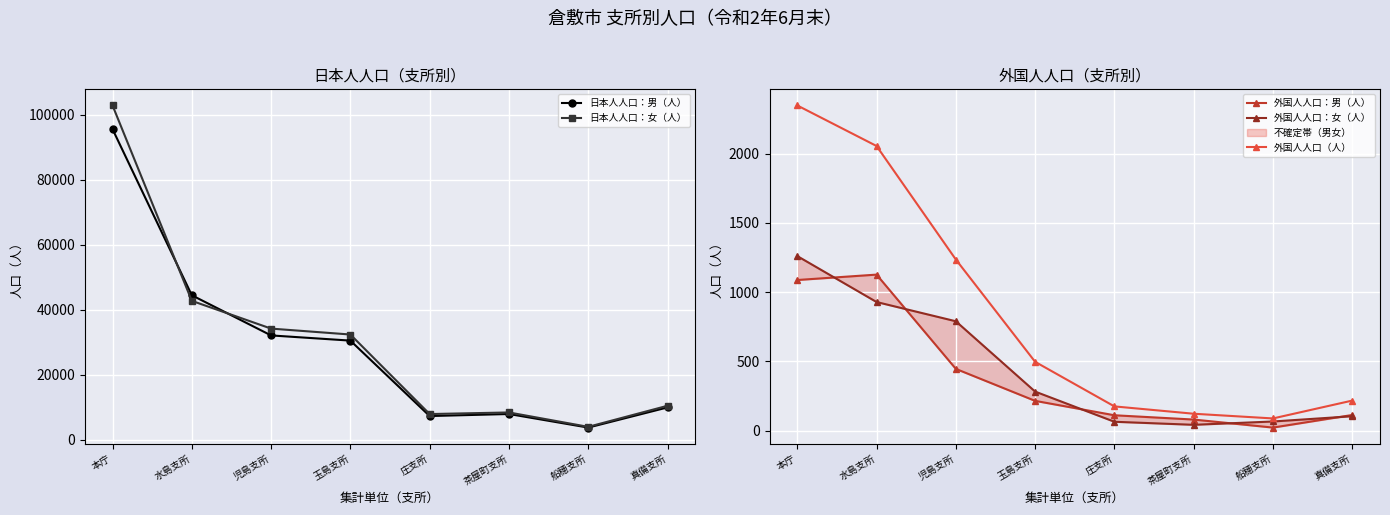

True or false: 外国人人口（人） has more than 2 interior local peaks.

False